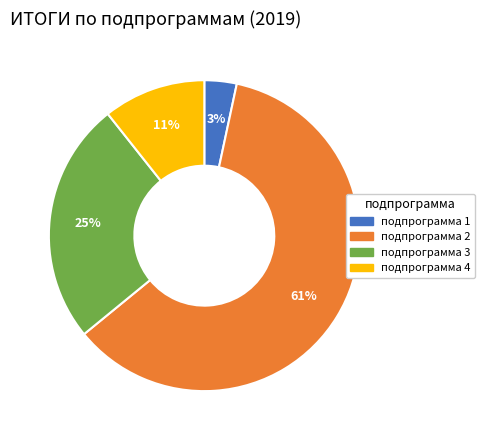

Is there any slice that represents more than half of the pie?

Yes